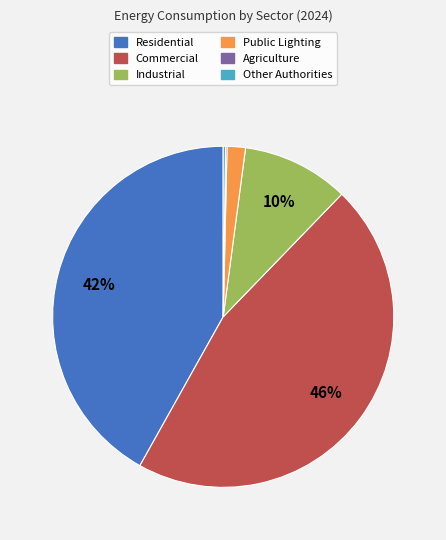

To the nearest percent, what is the difference between the largest and smallest slice percentages?

46%